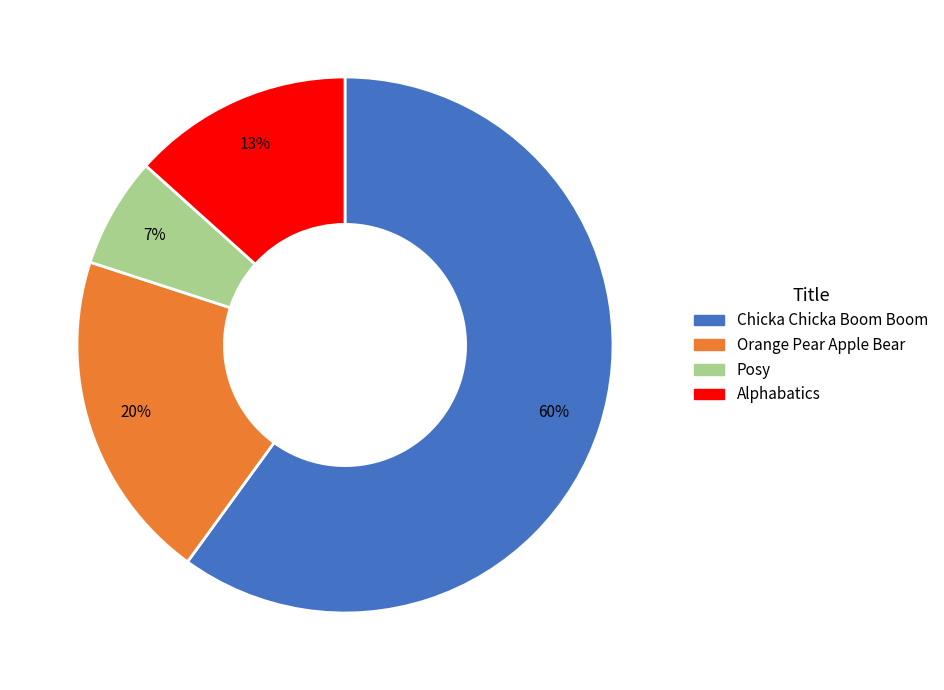

To the nearest percent, what is the difference between the largest and smallest slice percentages?

53%